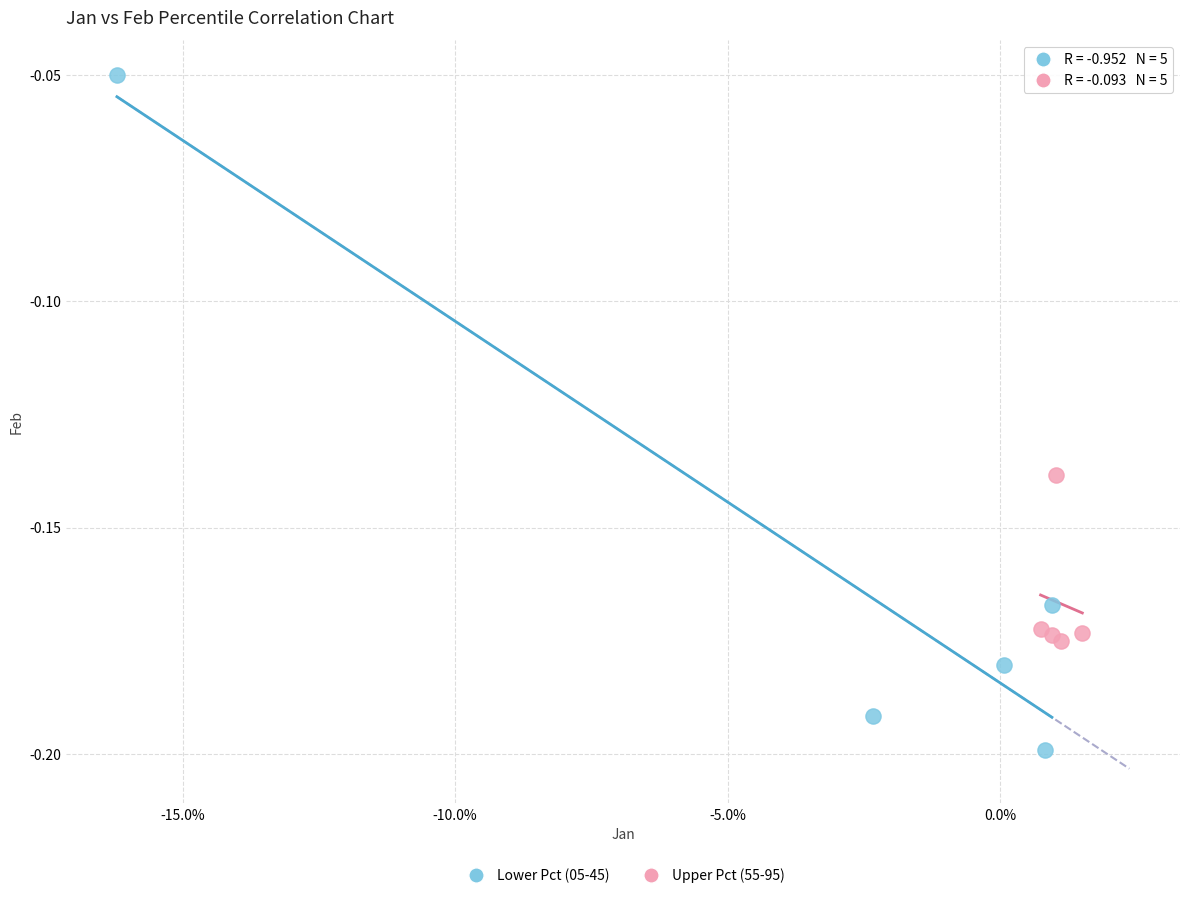

Which series contains the highest Y value?

Lower Pct (05-45)